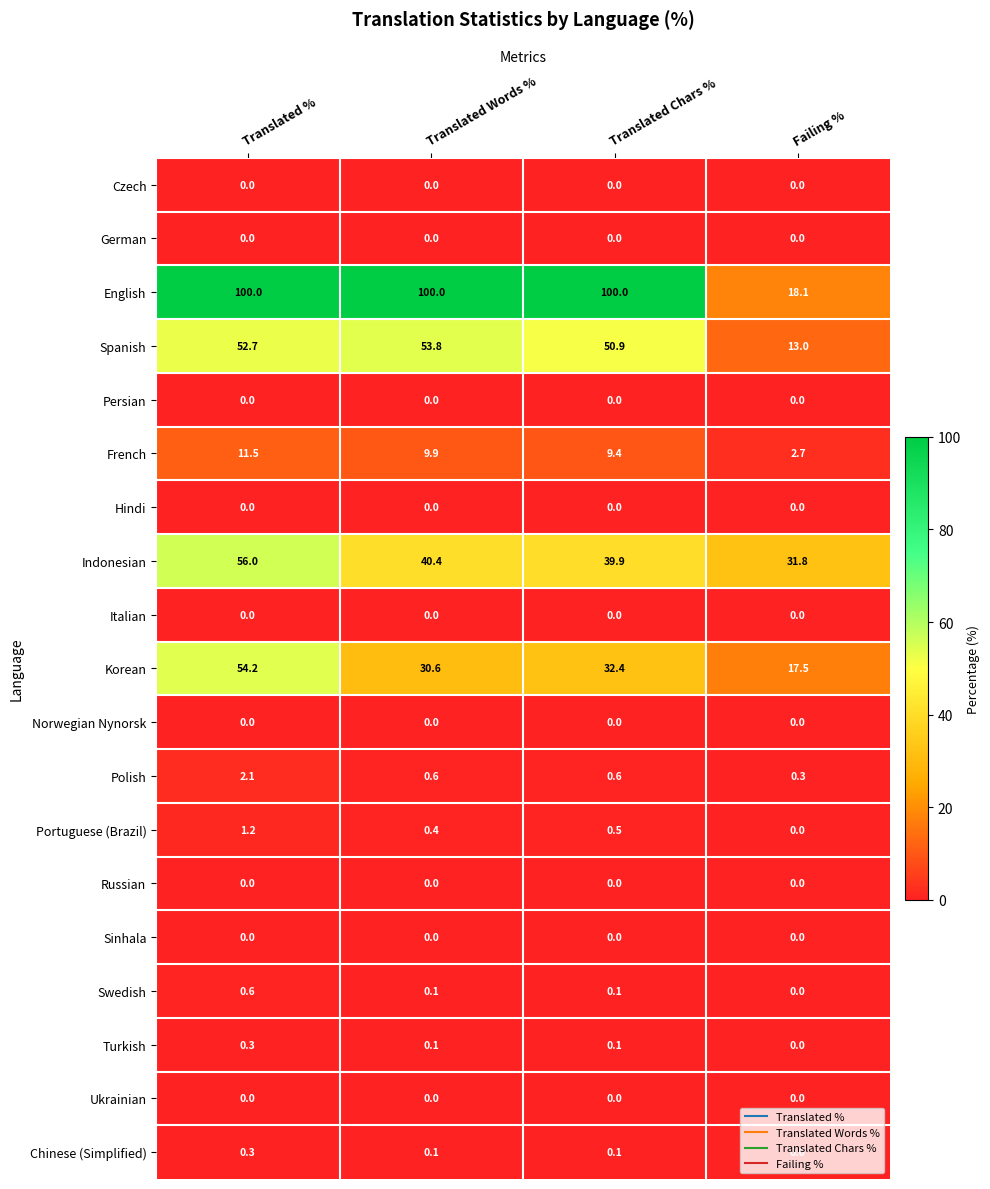

Count the number of data series in this chart.

19